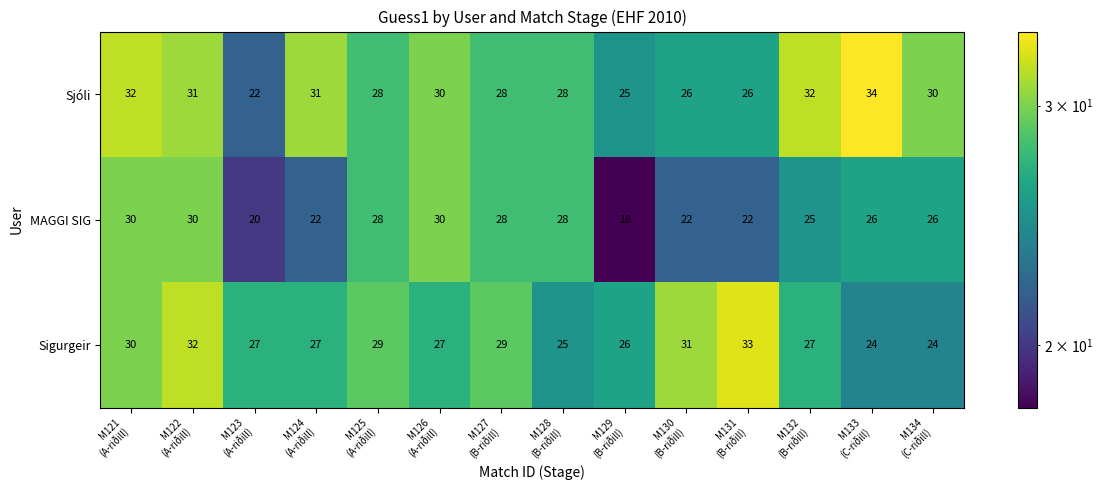

How many MAGGI SIG values are between 22 and 28?

9